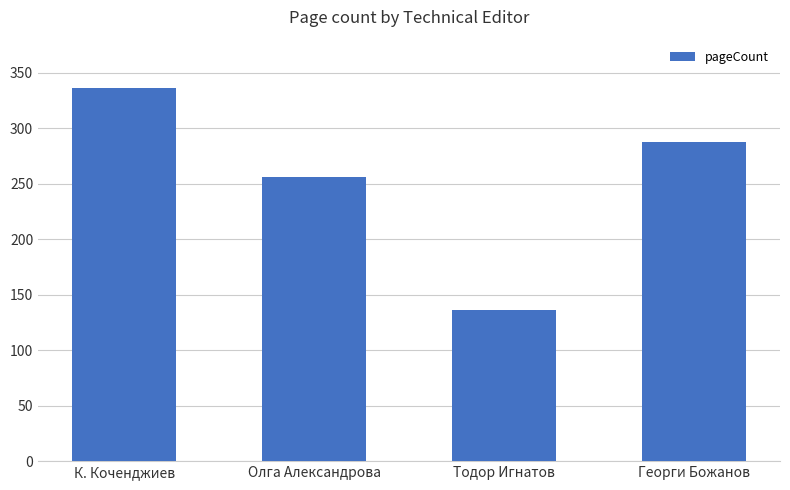

At which label does the data first exceed 288?

К. Коченджиев